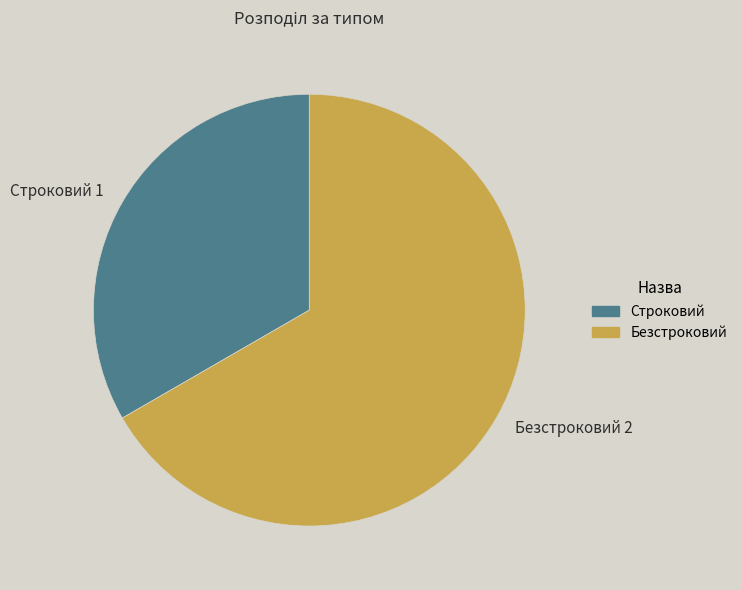

True or false: Безстроковий accounts for 67% of the total.

True